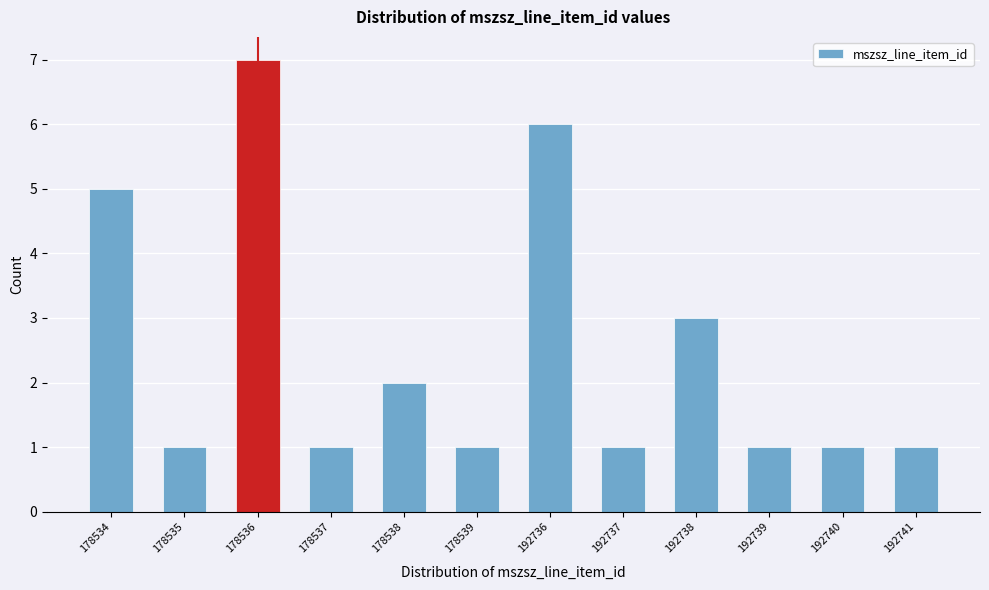

Reading right to left, extract all data points from this chart.

192741=1	192740=1	192739=1	192738=3	192737=1	192736=6	178539=1	178538=2	178537=1	178536=7	178535=1	178534=5